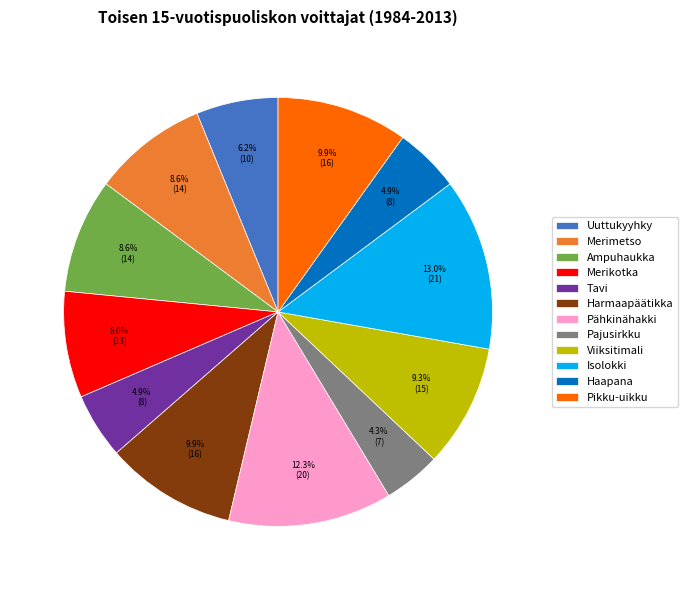

To the nearest percent, what is the average slice percentage?

8%